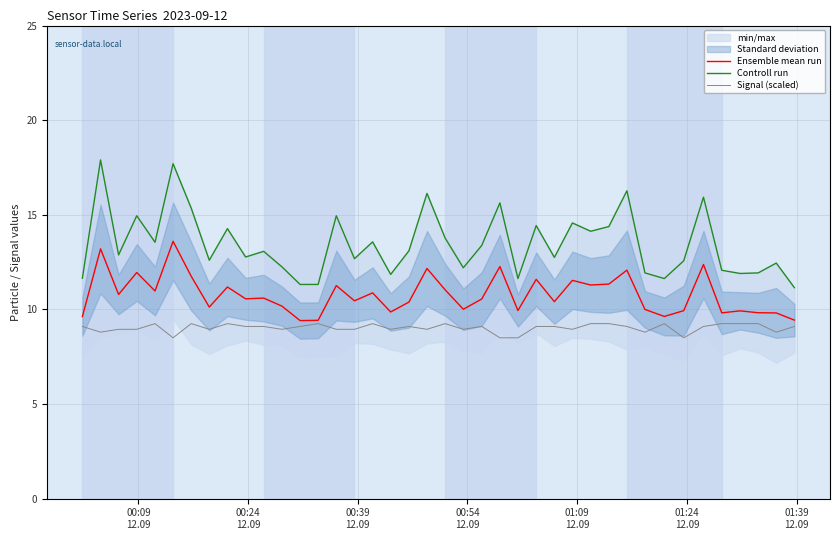

What is the lowest value of the Signal (scaled) series?

8.5